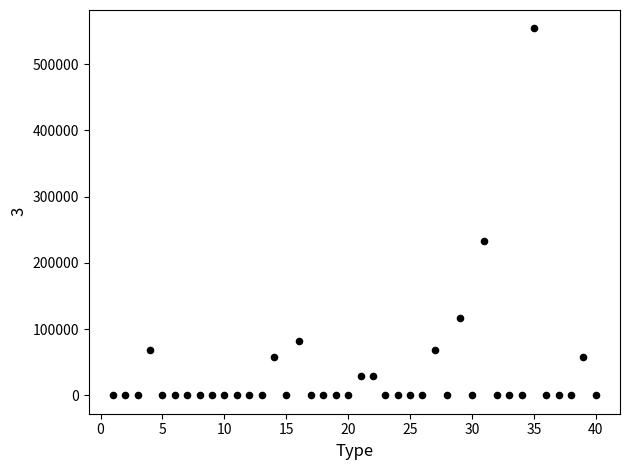

What Y value in the scatter plot is closest to 277020?

233280